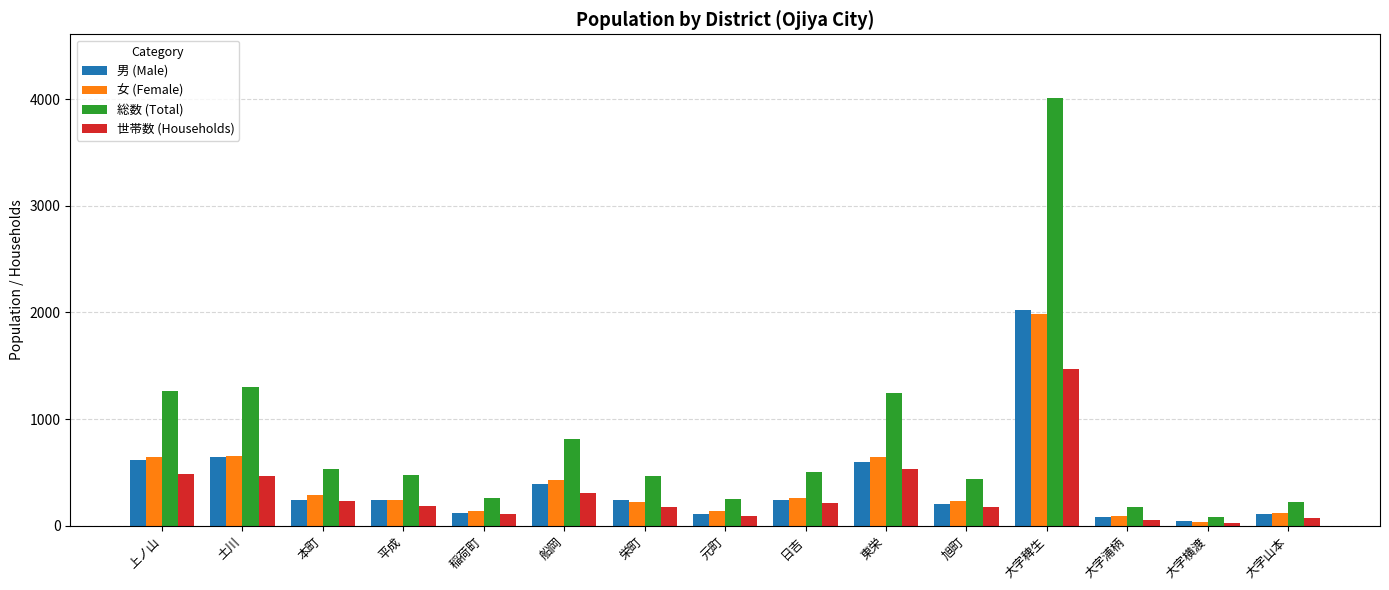

Which series has the largest total across all categories?

総数 (Total)